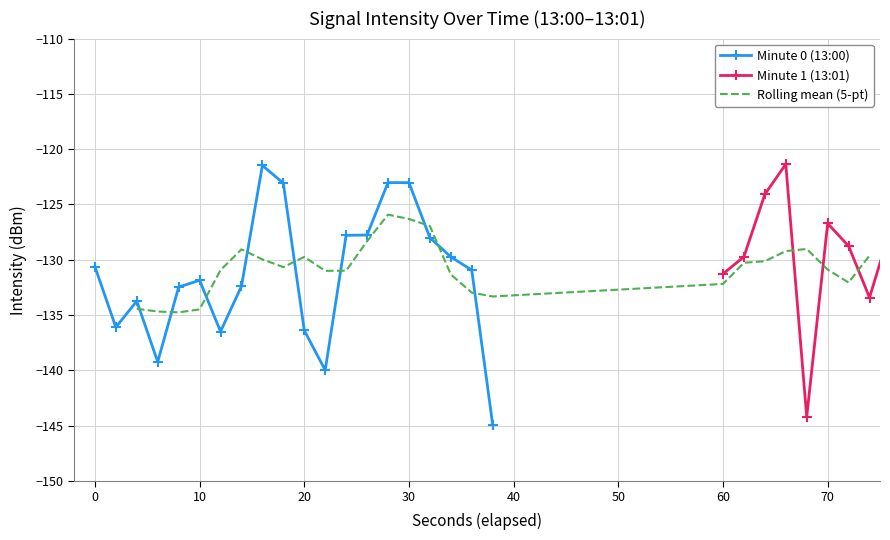

True or false: there are more than 2 points higher than both neighbors.

True